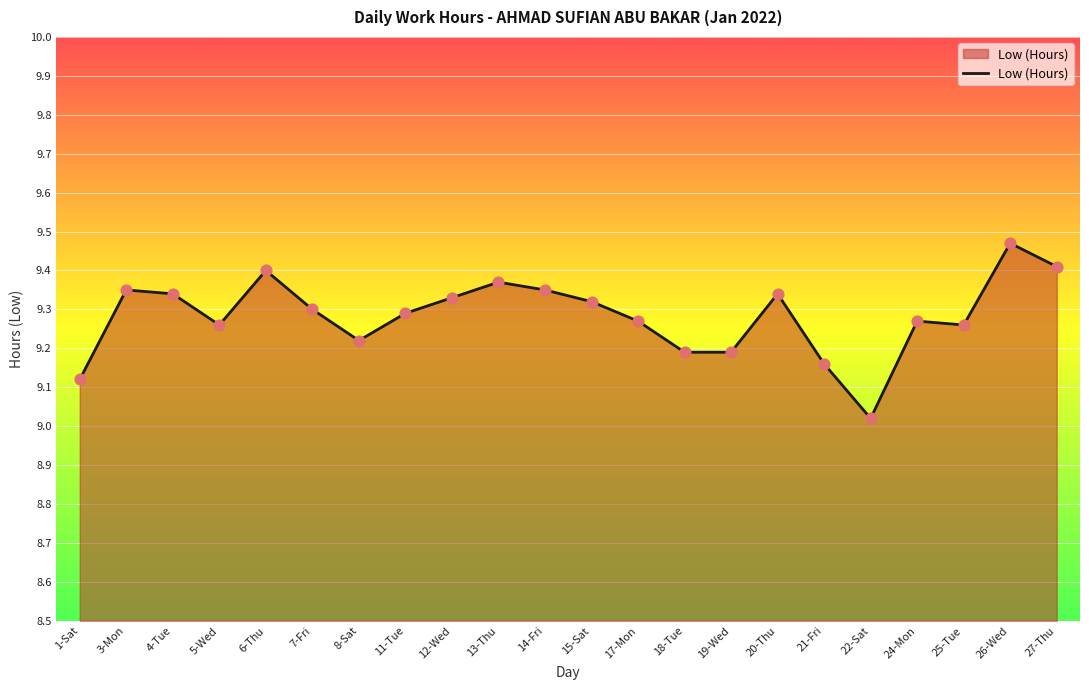

Between 5-Wed and 26-Wed, which is larger?

26-Wed